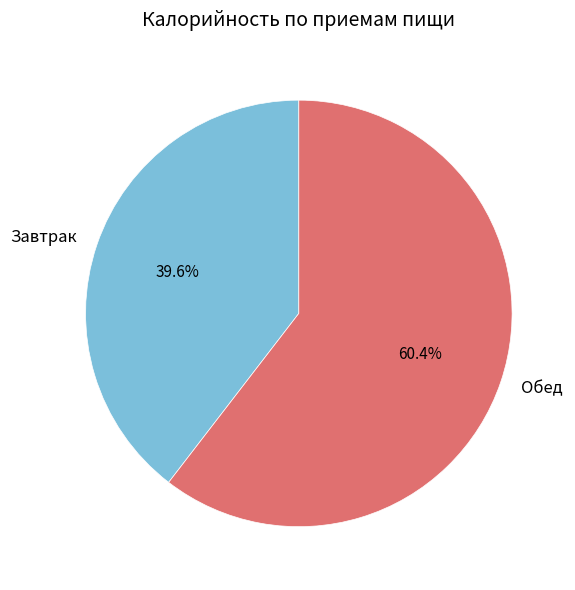

The Завтрак slice represents 40% of the pie. True or false?

True